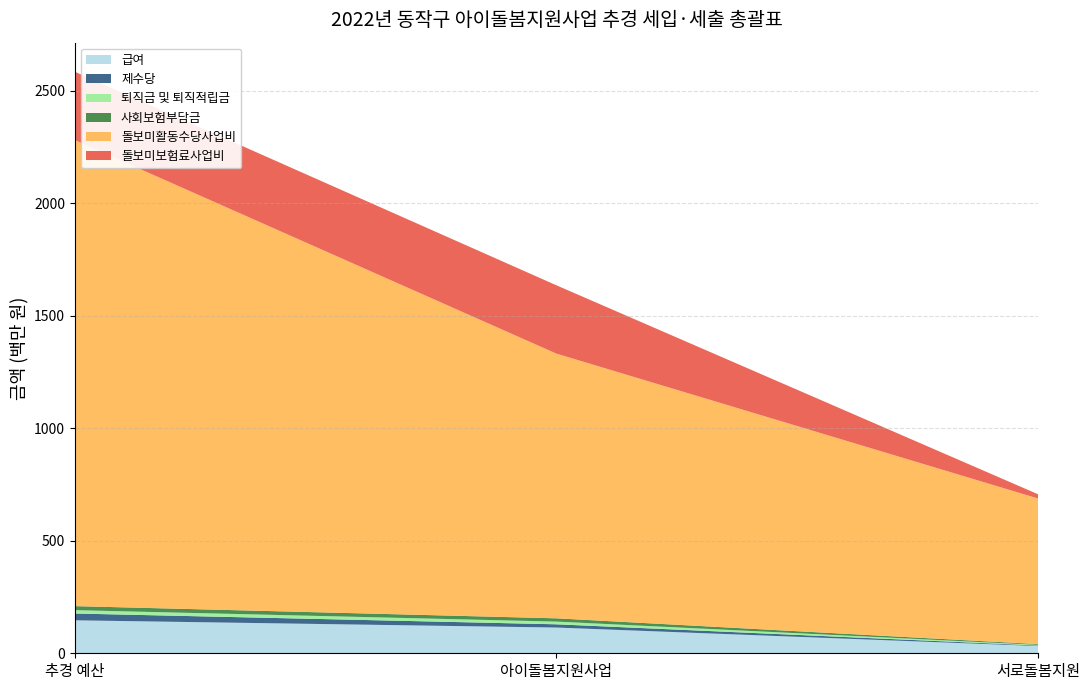

Reading left to right, extract all data points from this chart.

급여: 146504770	114365190	32139580
제수당: 30240330	14410220	2390110
퇴직금 및 퇴직적립금: 14896420	12018940	2877480
사회보험부담금: 17921860	14567650	3354210
돌보미활동수당사업비: 2071044904	1176258000	647159904
돌보미보험료사업비: 303620000	303620000	18760000